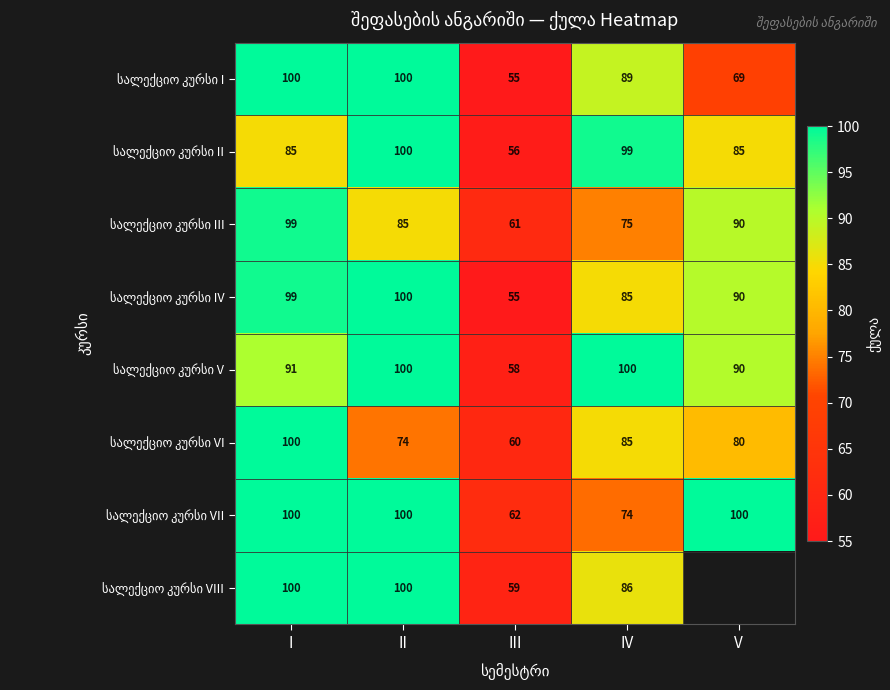

What is the total value across all series at II?

759